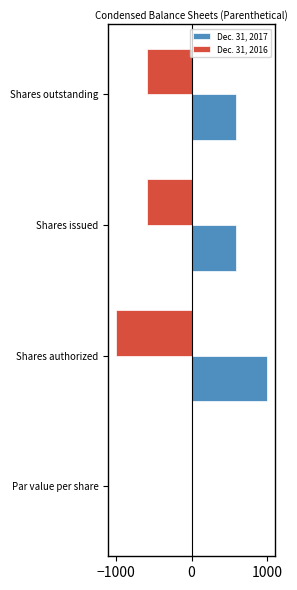

Is it true that Dec. 31, 2017 equals 930.6 at Shares issued?

False